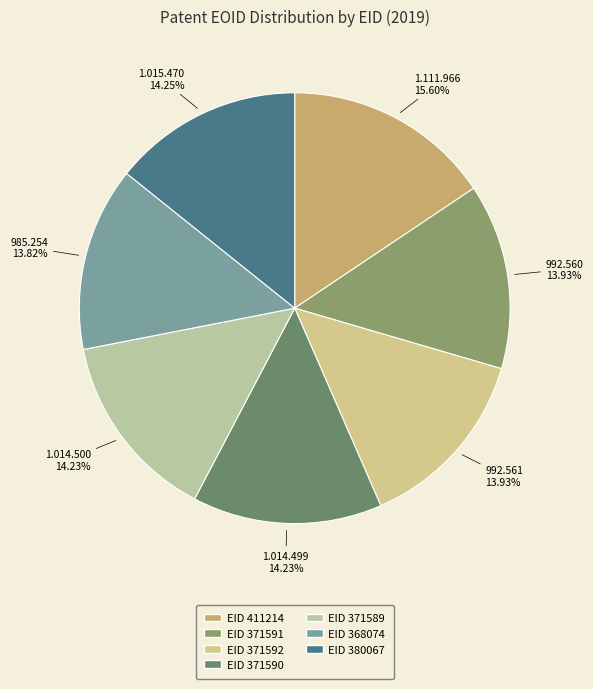

Is there a majority slice in this chart?

No